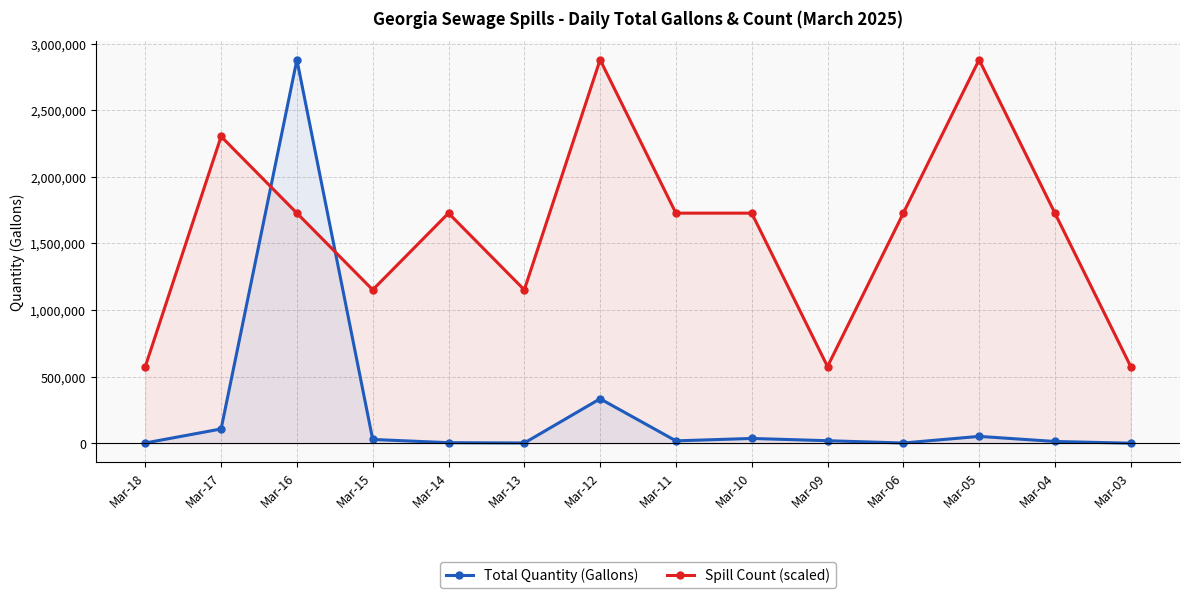

Rank the series at Mar-03 from lowest to highest value.

Total Quantity (Gallons), Spill Count (scaled)